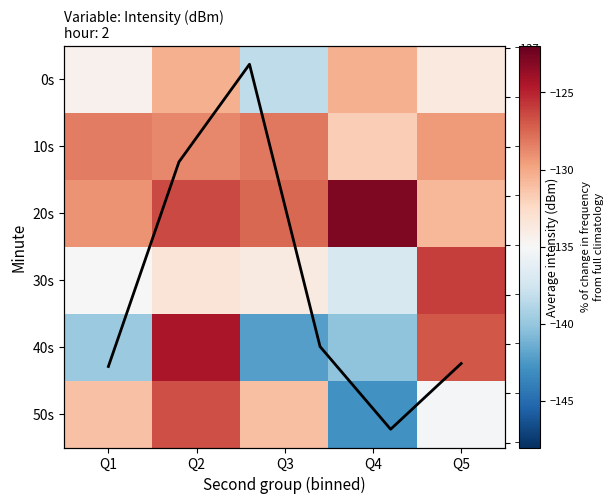

Reading left to right, extract all data points from this chart.

0: -134.5	-130.4	-138.3	-130.3	-133.7
1: -128.4	-128.7	-128.2	-131.8	-129.5
2: -129.2	-126.4	-127.5	-122.8	-130.7
3: -135.0	-133.3	-133.8	-137.1	-126.0
4: -139.9	-124.4	-142.2	-140.2	-127.0
5: -131.2	-126.6	-131.0	-142.9	-135.2